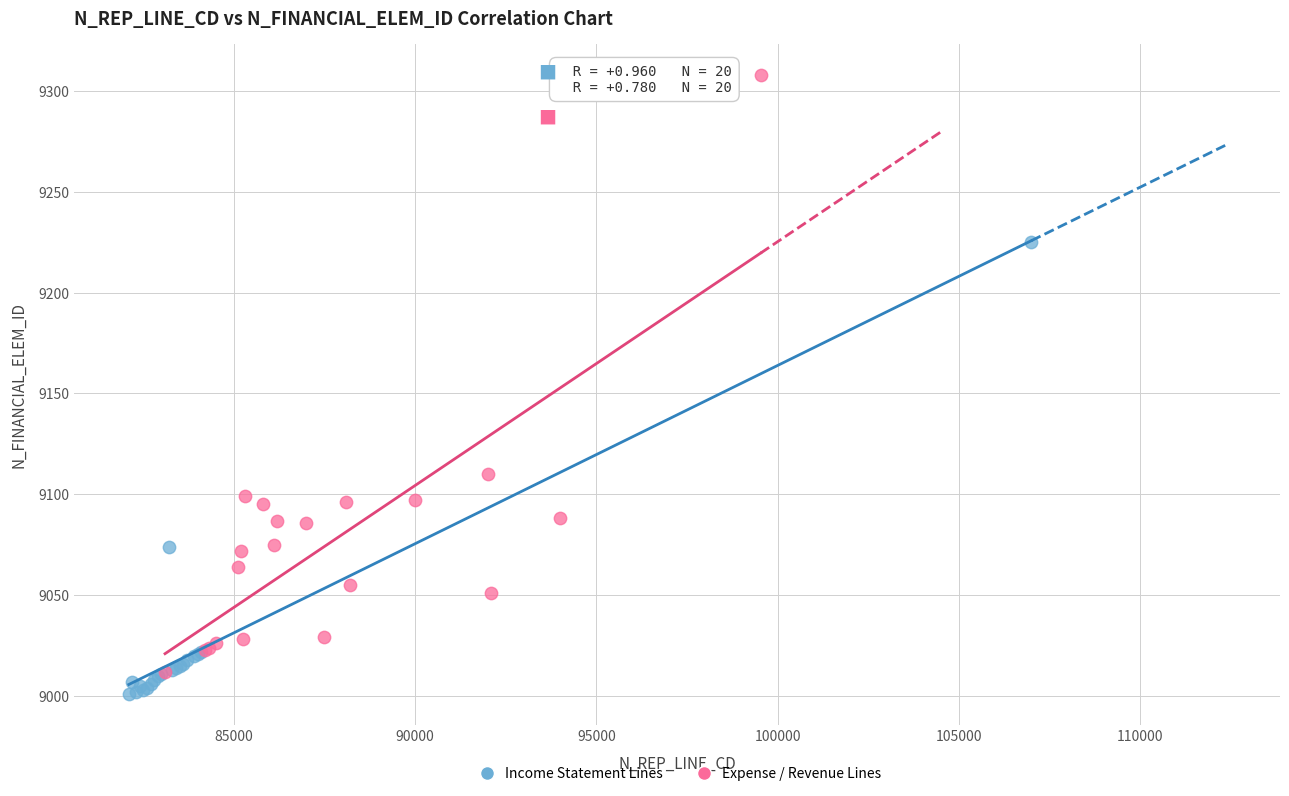

Which series reaches the maximum Y coordinate?

Expense / Revenue Lines